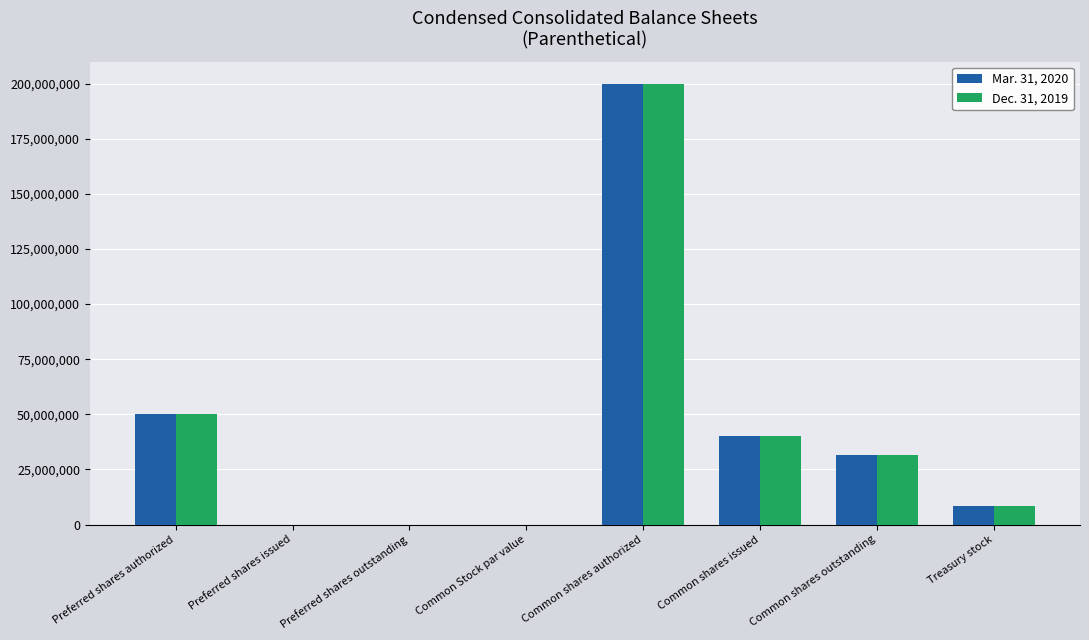

At which label does Mar. 31, 2020 first exceed 31750106?

Preferred shares authorized